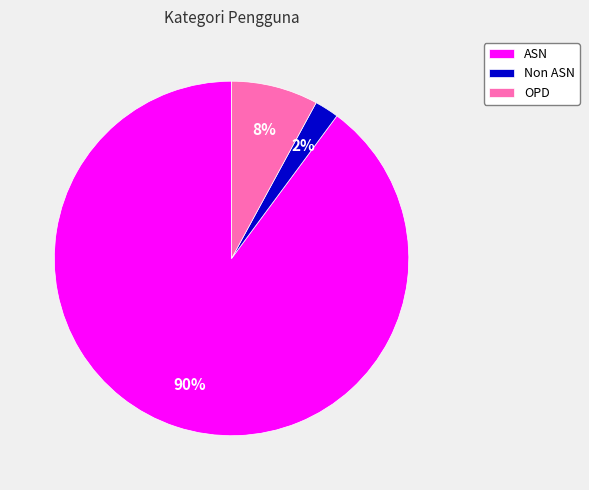

Is it true that ASN is 99% of the pie?

False